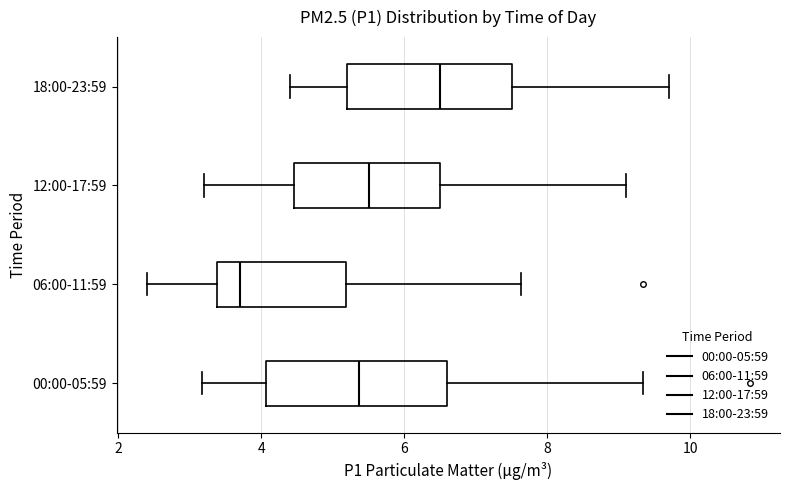

Reading bottom to top, transcribe this box plot: for each box, give where its median line is, the range the box spans, and where its two whiskers end, as read against the x-axis. The values are not printed on the chart, so give them approximately, as read against the axis.

00:00-05:59: median 5.4, box 4.0 to 6.6, whiskers 3.2 to 9.4
06:00-11:59: median 3.8, box 3.4 to 5.2, whiskers 2.4 to 7.6
12:00-17:59: median 5.6, box 4.4 to 6.6, whiskers 3.2 to 9.2
18:00-23:59: median 6.6, box 5.2 to 7.6, whiskers 4.4 to 9.8